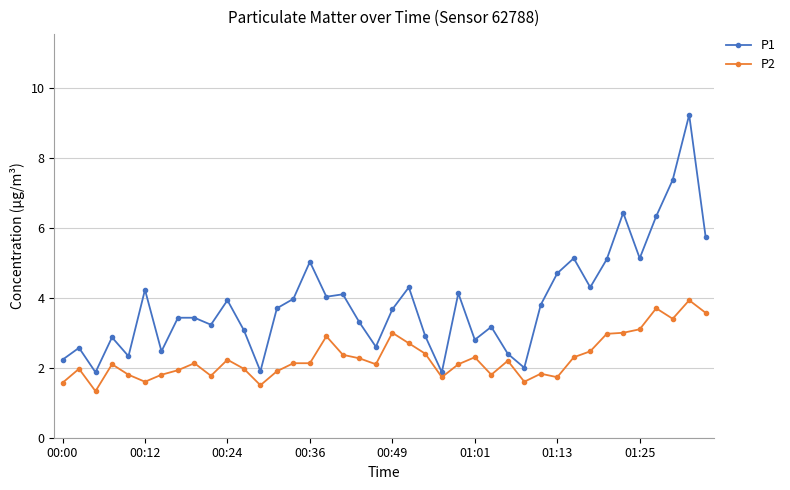

At how many categories does at least one series exceed 6?

4